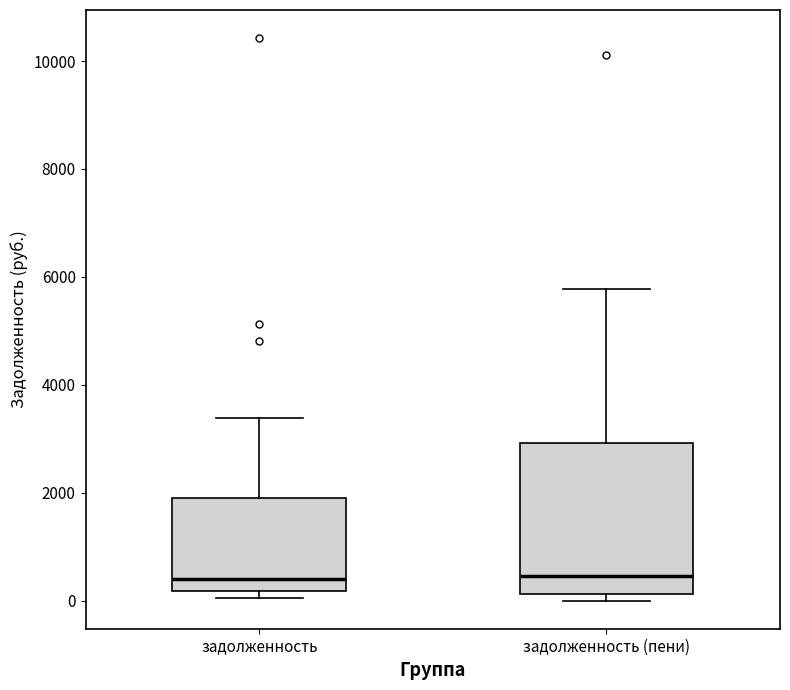

Comparing the boxes themselves (not the whiskers), which one is the tallest?

задолженность (пени)